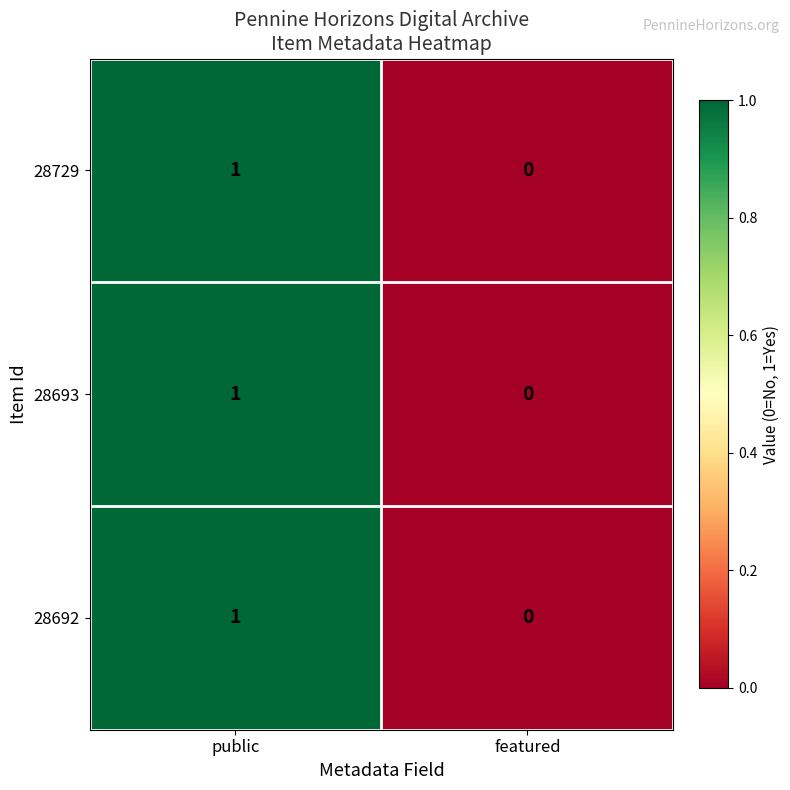

Reading left to right, transcribe all the data shown in this chart.

28729: public=1	featured=0
28693: public=1	featured=0
28692: public=1	featured=0